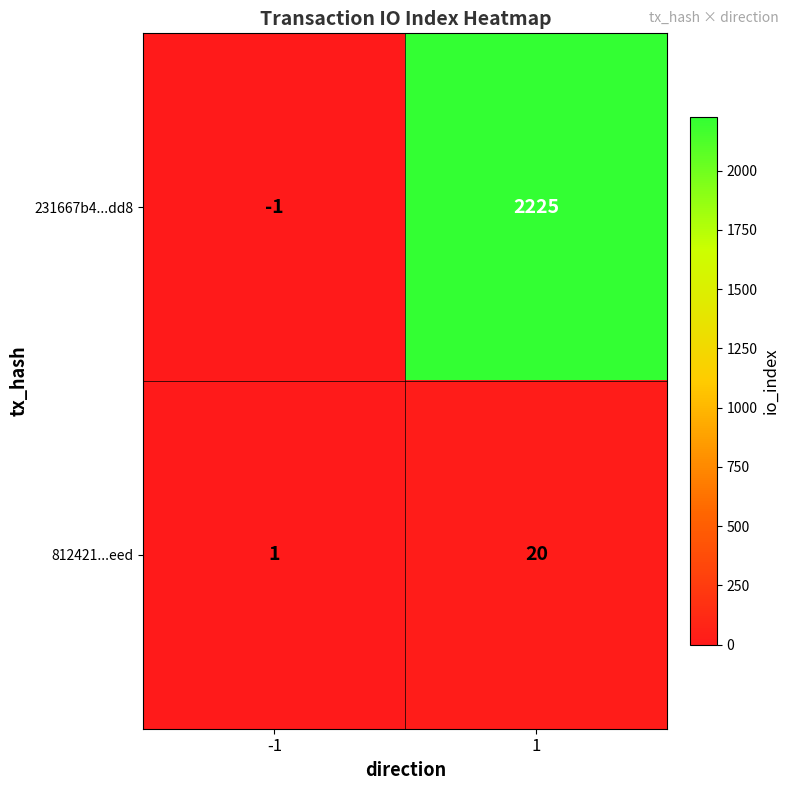

What is the spread (max minus min) of values at 1?

2205